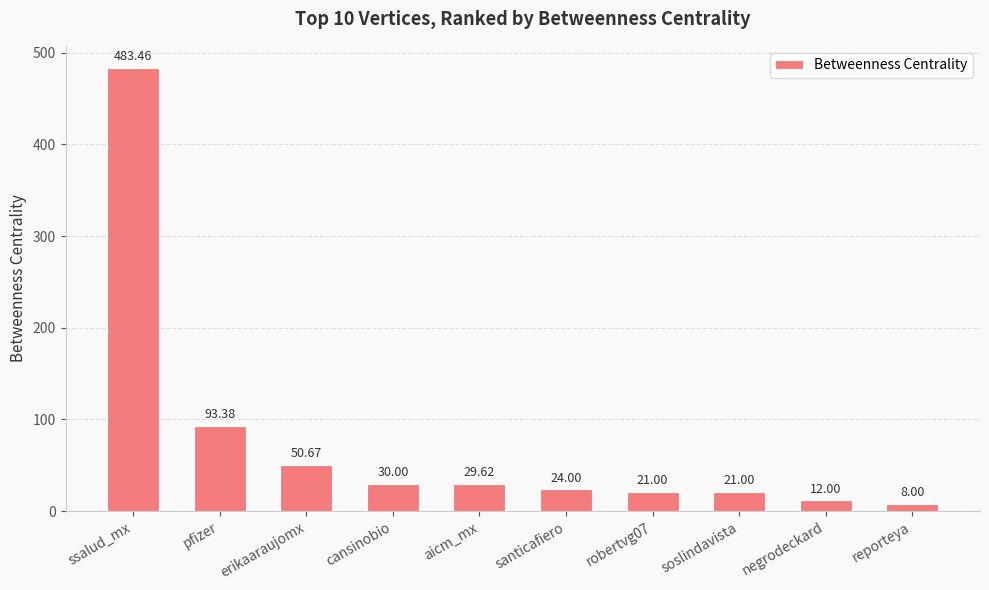

What is the sum of all values?

773.1